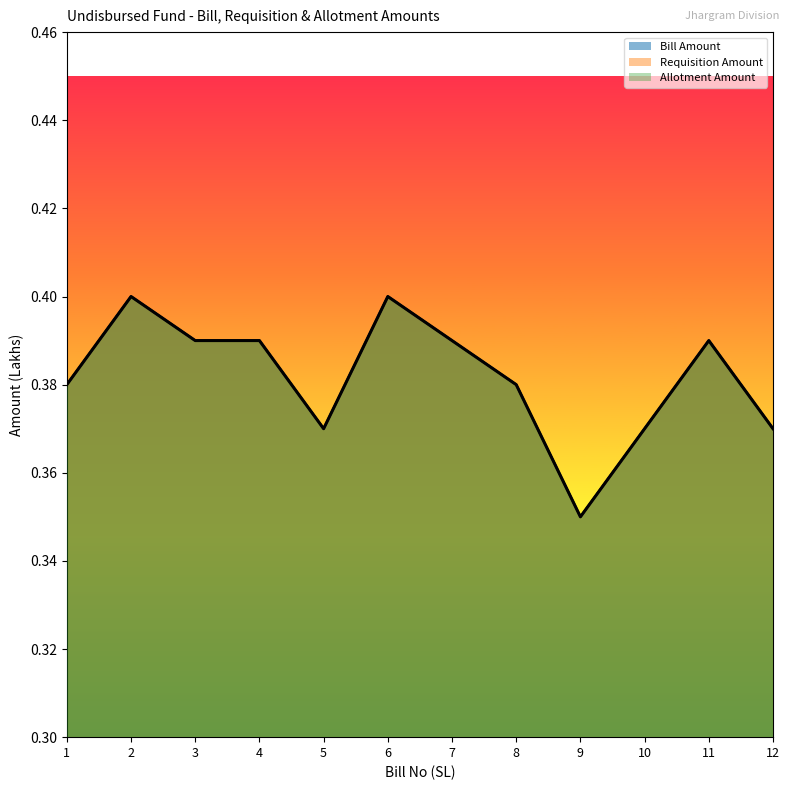

Where is the first local minimum for Allotment Amount?

5